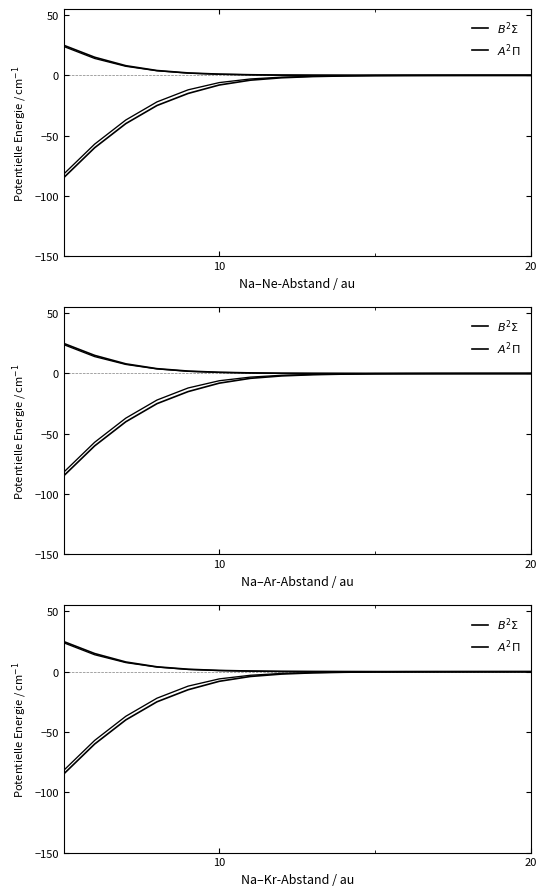

What is the average value of the $A^2\Pi$ series?

-38.8